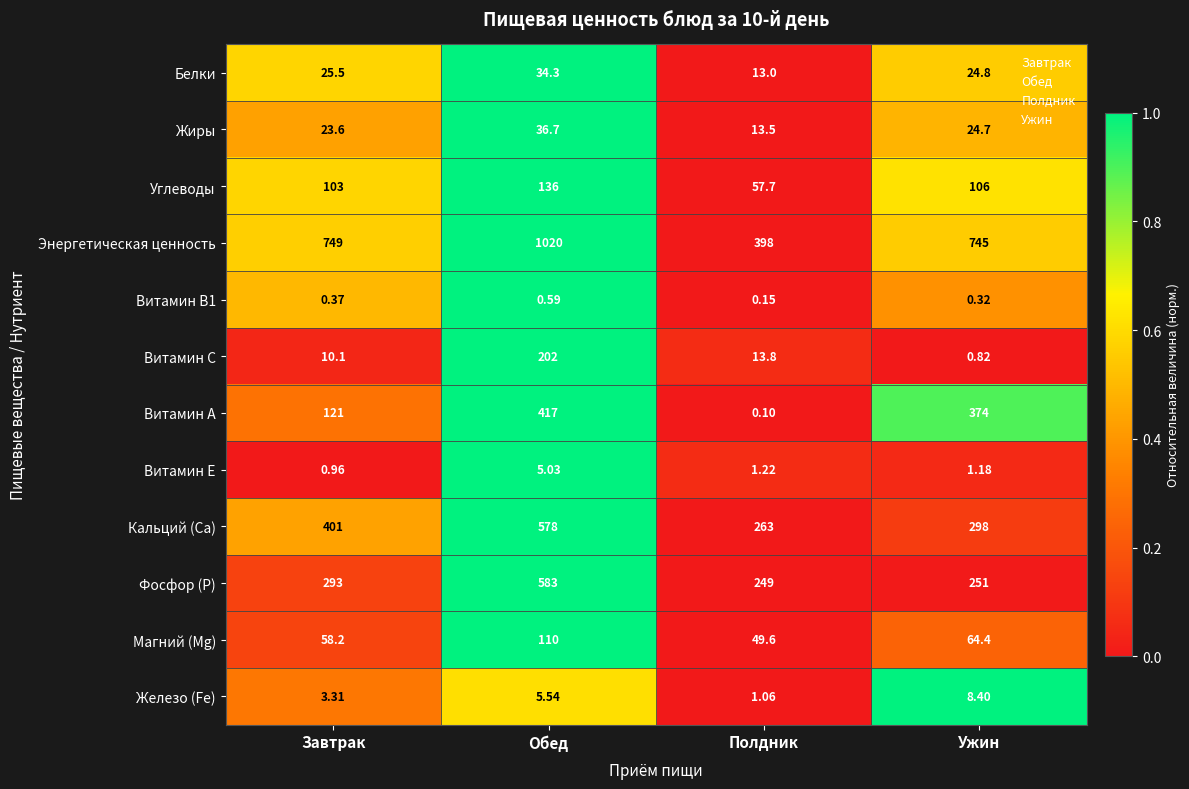

At which label is Энергетическая ценность closest to 709?

Ужин